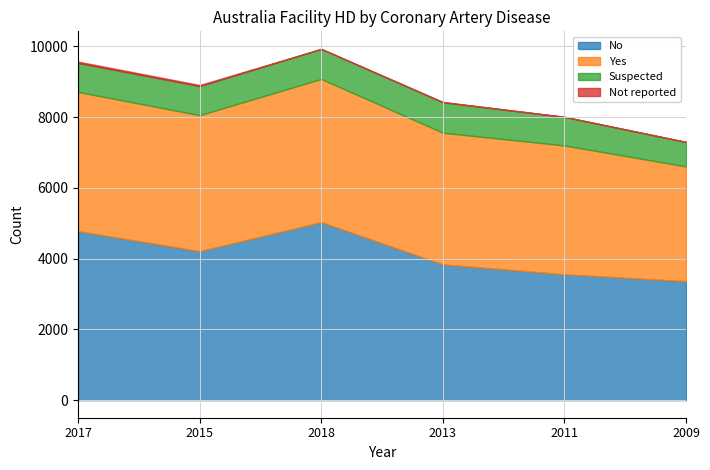

How many No values are between 3556 and 4777?

4